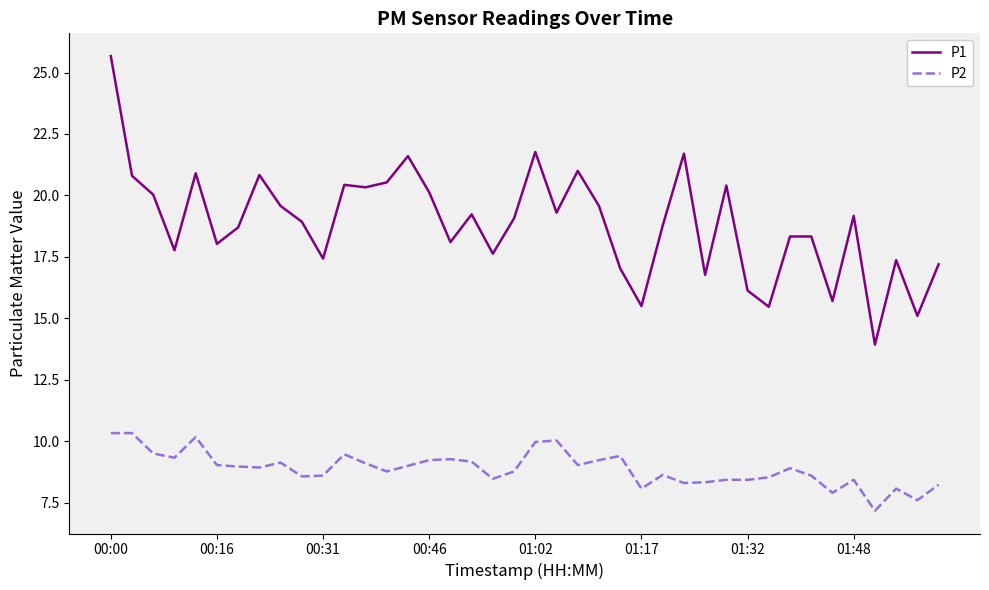

What are all the series names shown in the legend?

P1, P2